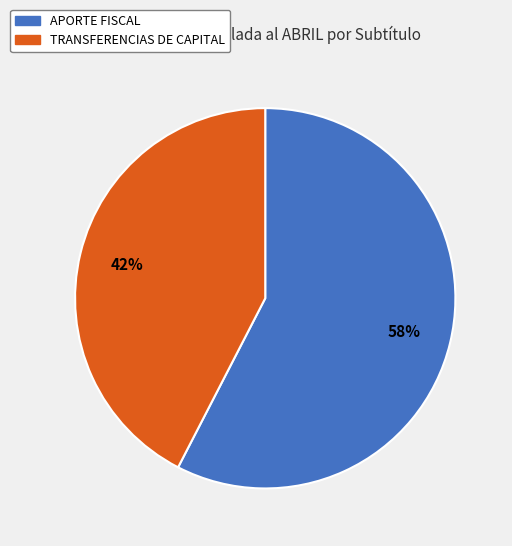

How many slices are in this pie chart?

2